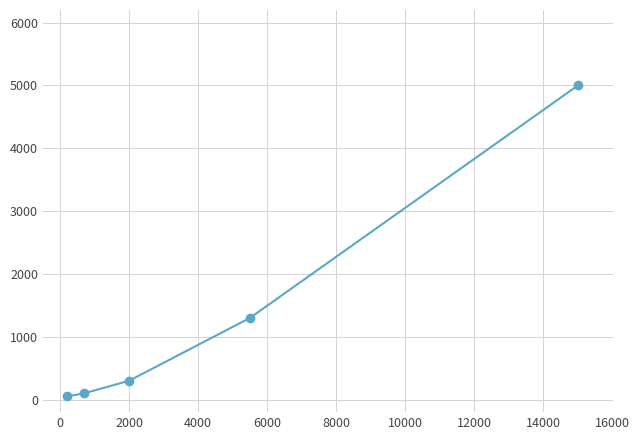

True or false: the data has more than 0 interior local peaks.

False